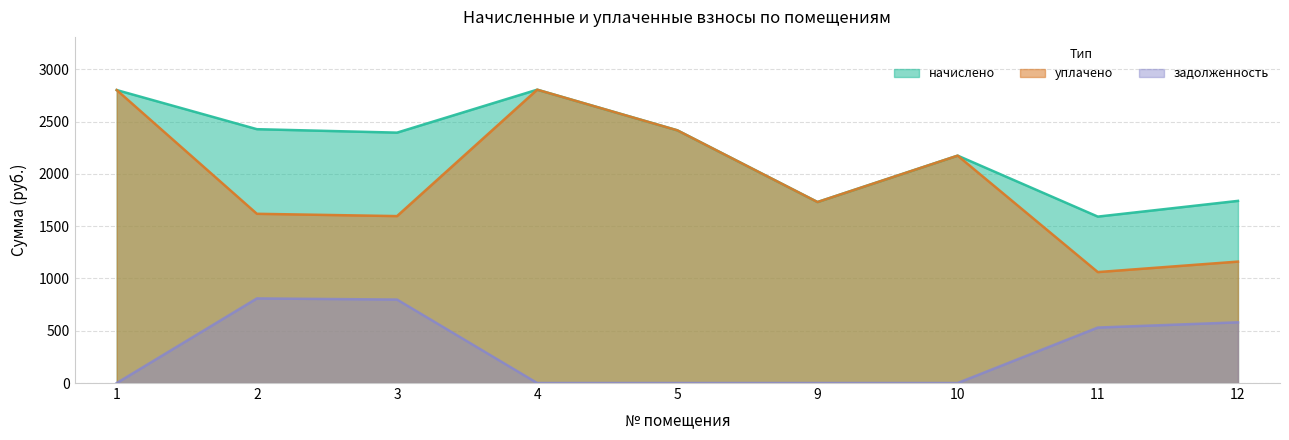

Count the number of data series in this chart.

3